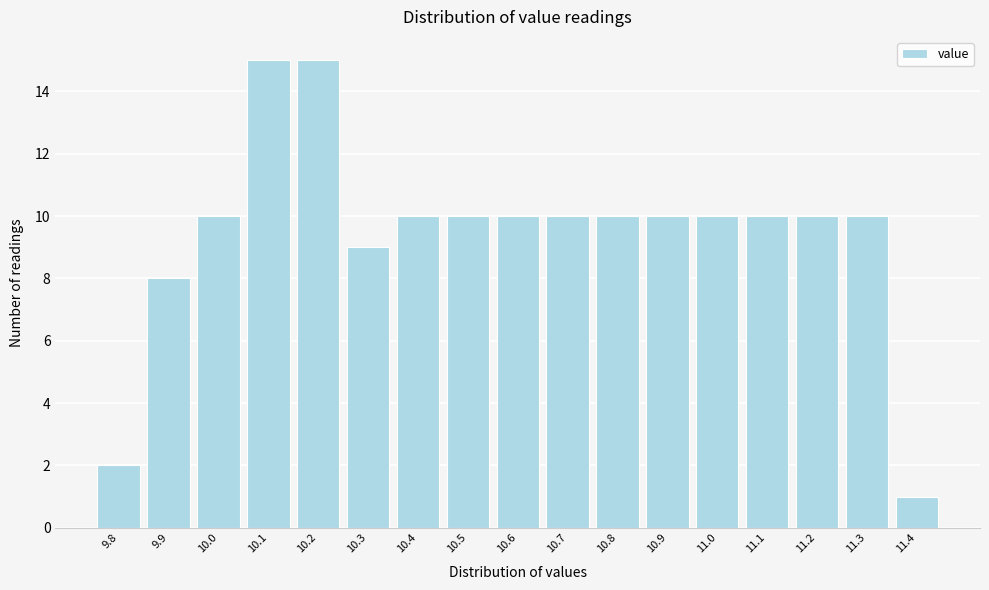

Reading left to right, extract all data points from this chart.

9.8=2	9.9=8	10.0=10	10.1=15	10.2=15	10.3=9	10.4=10	10.5=10	10.6=10	10.7=10	10.8=10	10.9=10	11.0=10	11.1=10	11.2=10	11.3=10	11.4=1